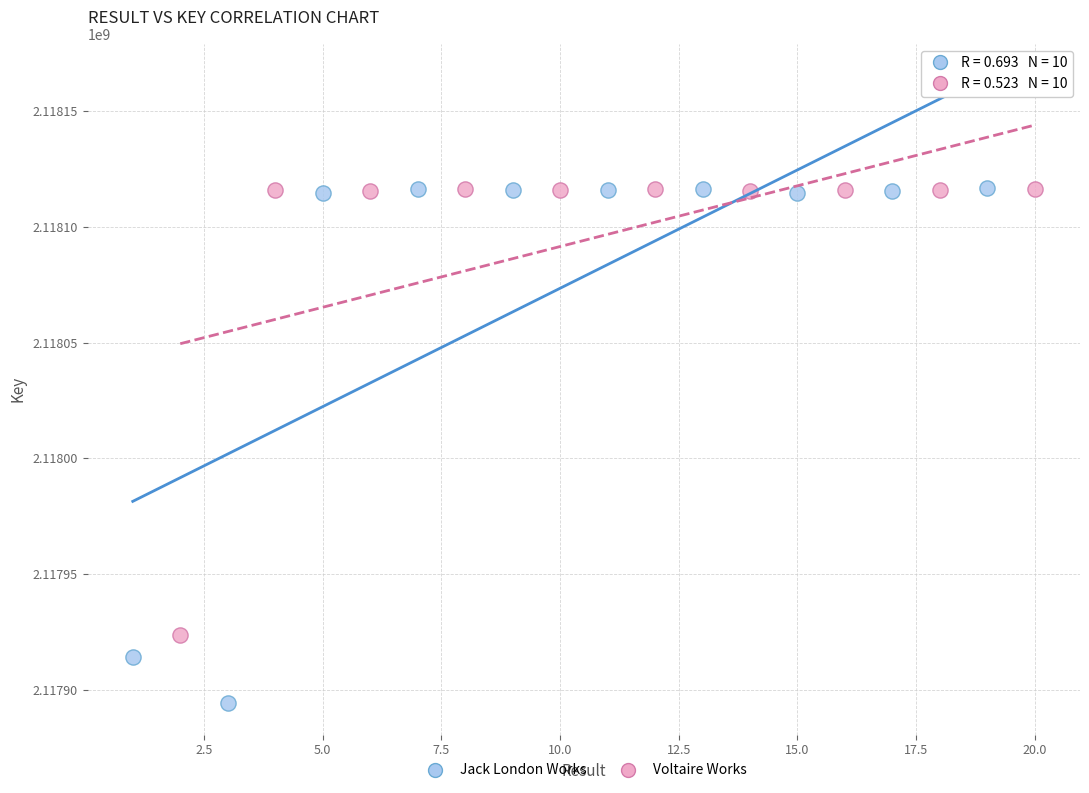

Which series contains the lowest Y value?

Jack London Works